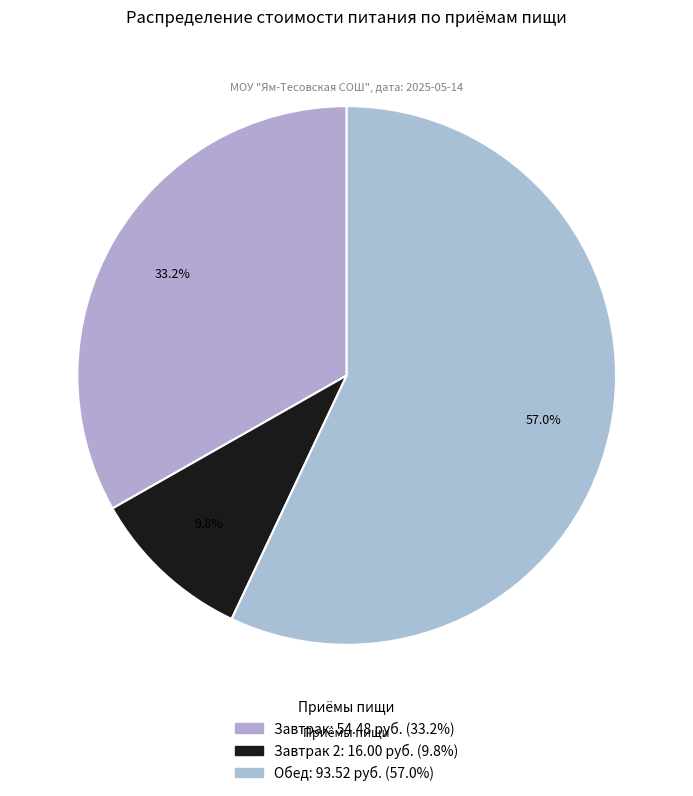

How many segments does this pie chart have?

3